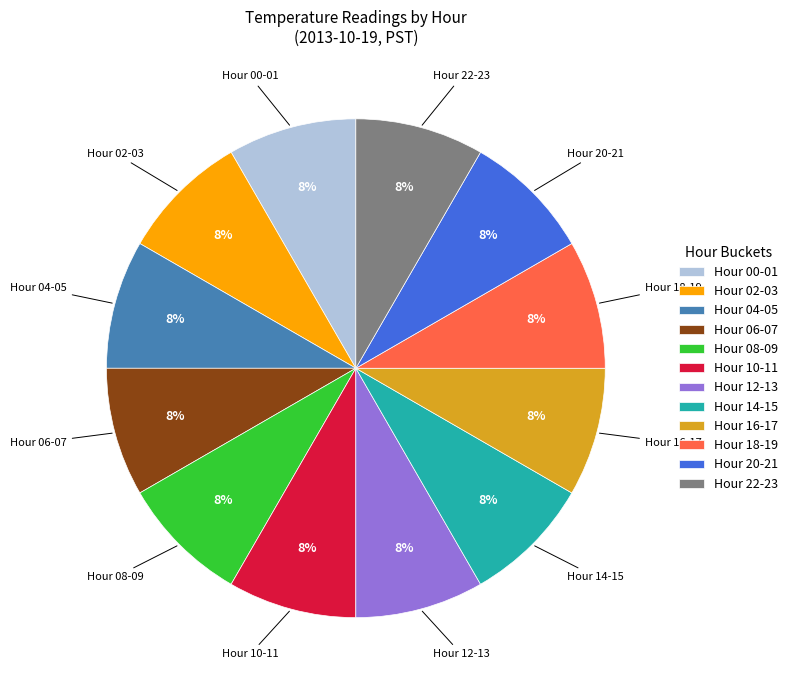

True or false: Hour 06-07 accounts for 18% of the total.

False